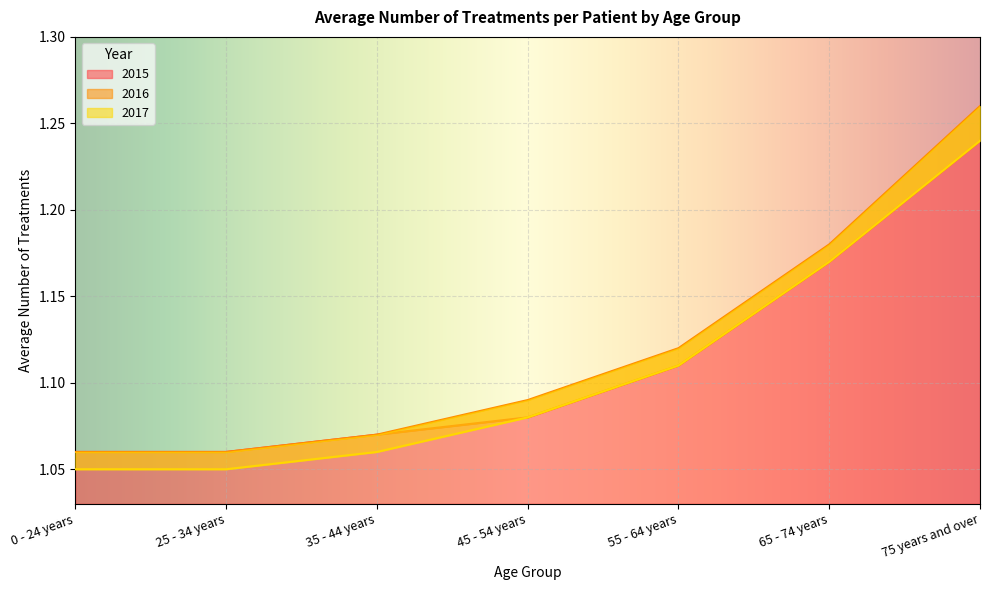

Between 55 - 64 years and 0 - 24 years, which is larger?

55 - 64 years